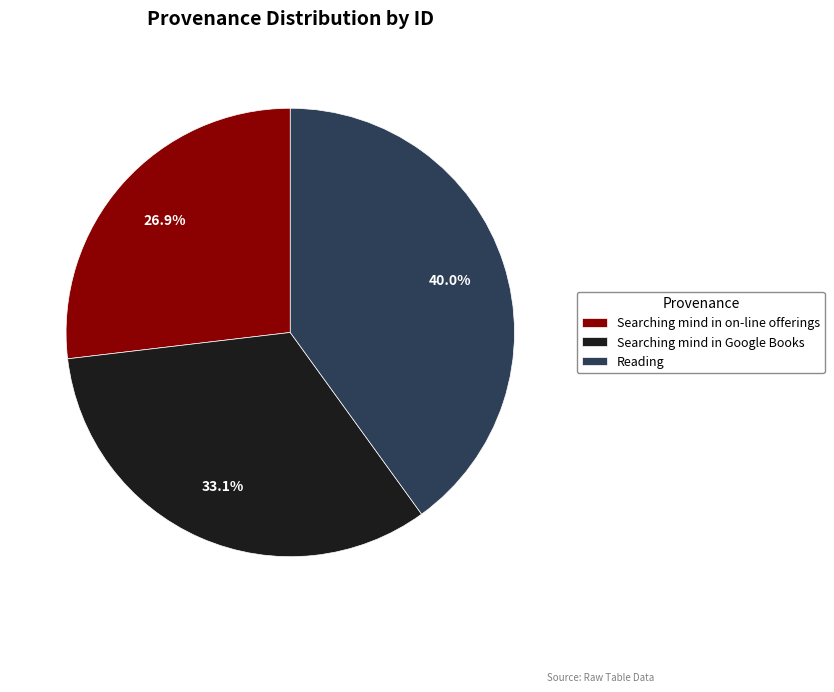

Is there any slice that represents more than half of the pie?

No